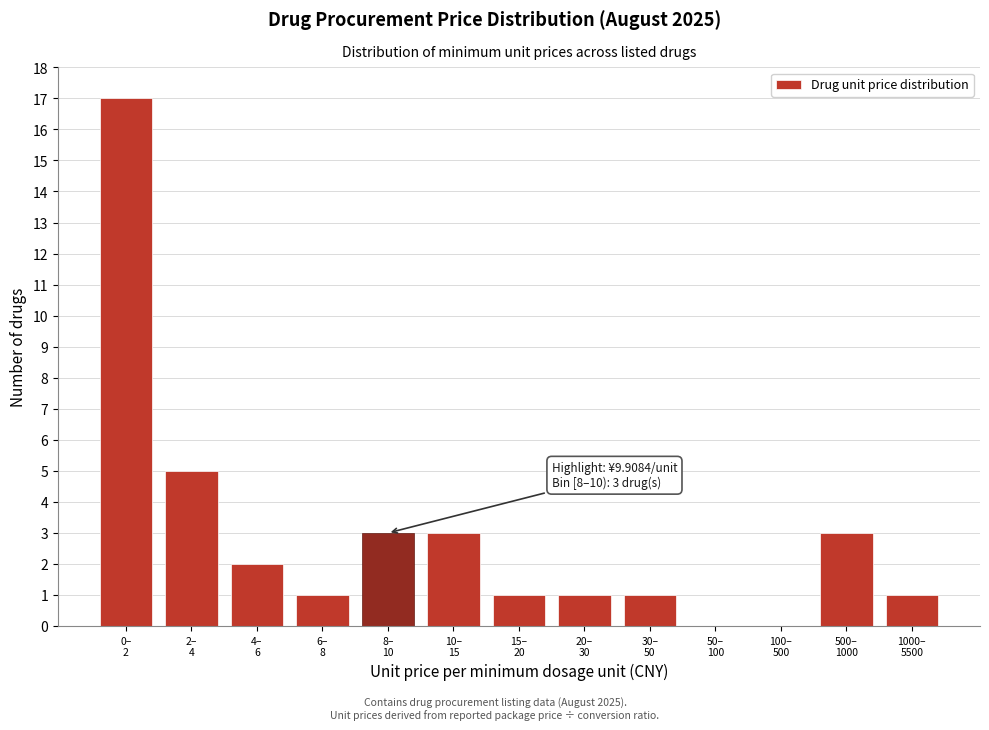

What is the greatest value displayed?

17